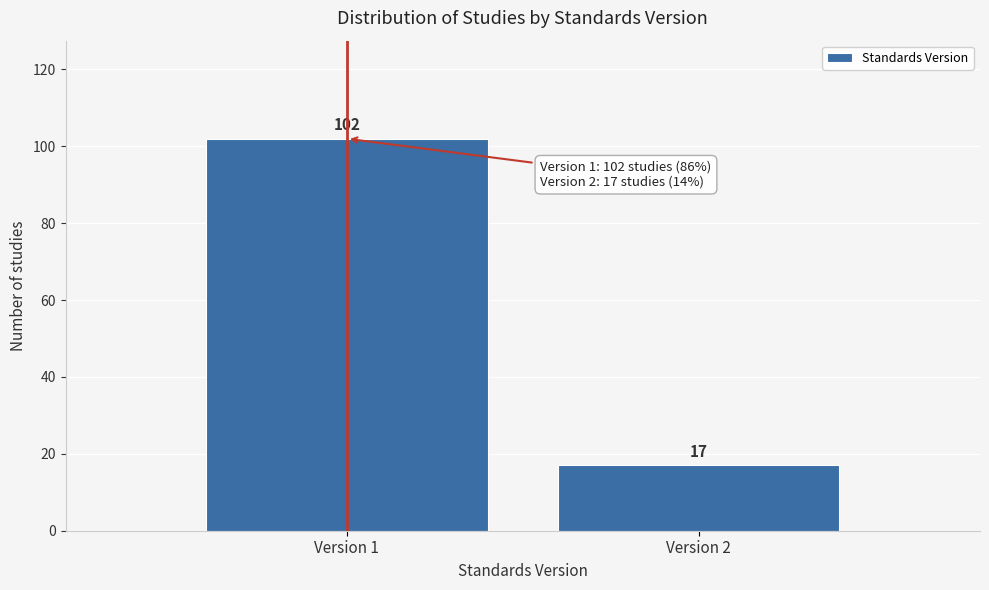

Reading left to right, what are all the values shown in this chart?

102	17